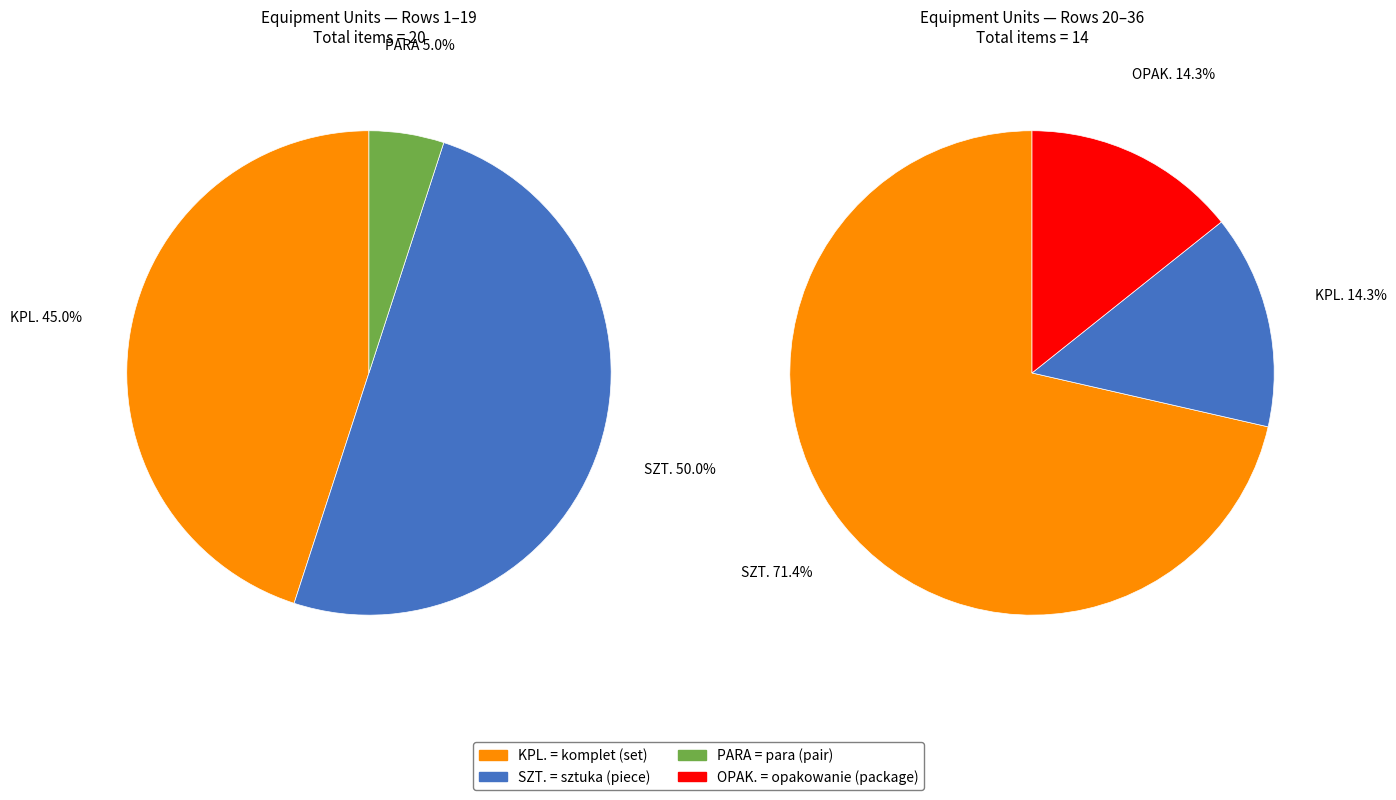

Between OPAK. and KPL., which is larger?

KPL.